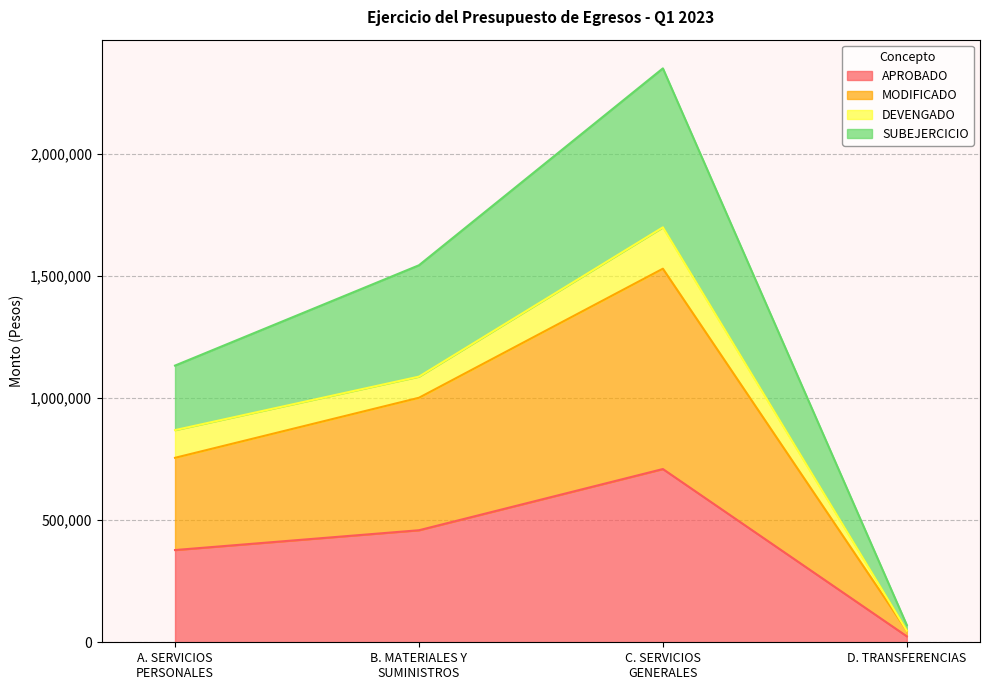

True or false: MODIFICADO and SUBEJERCICIO intersect in this chart.

False